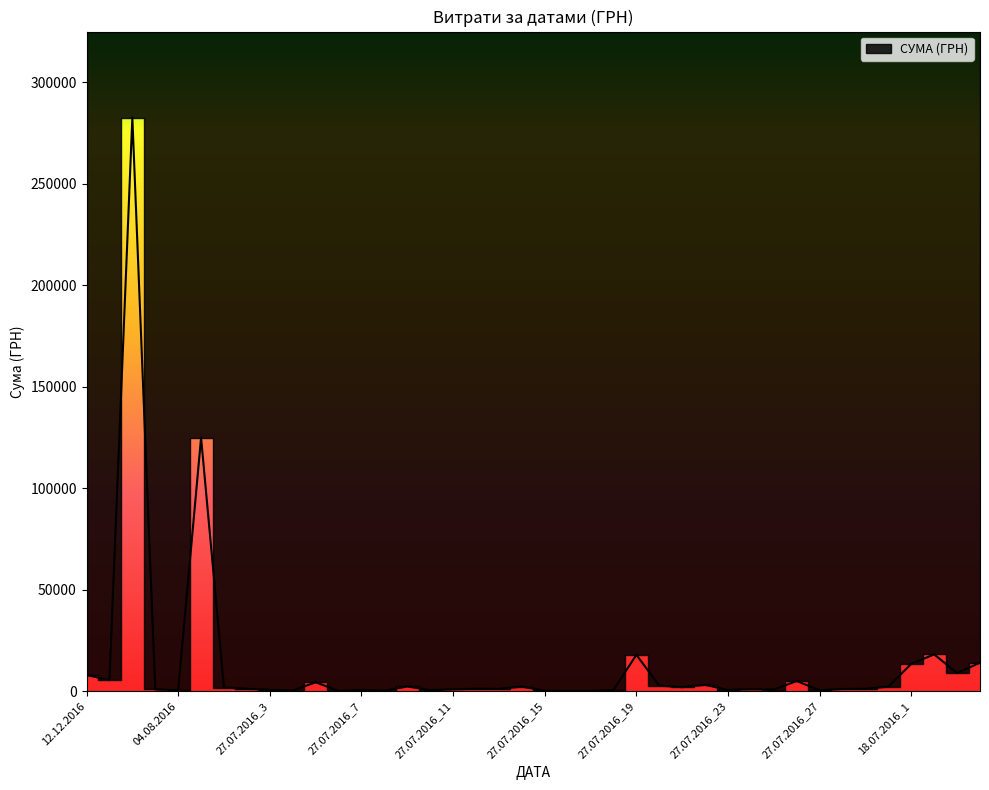

Is it true that the value at 22.07.2016 is 3579.3?

False